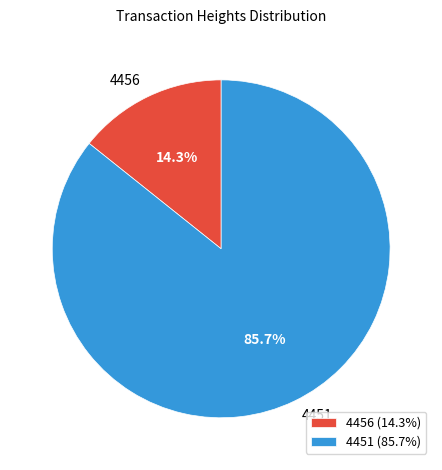

Rank the categories by value from highest to lowest.

4451, 4456